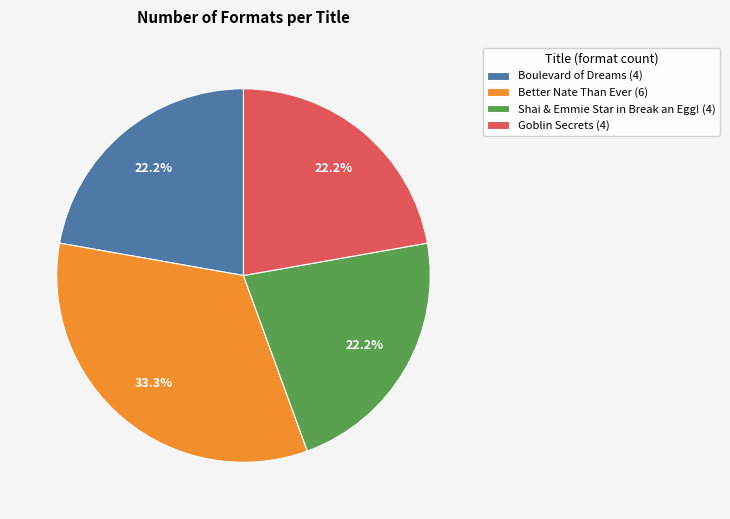

True or false: Better Nate Than Ever accounts for 33% of the total.

True